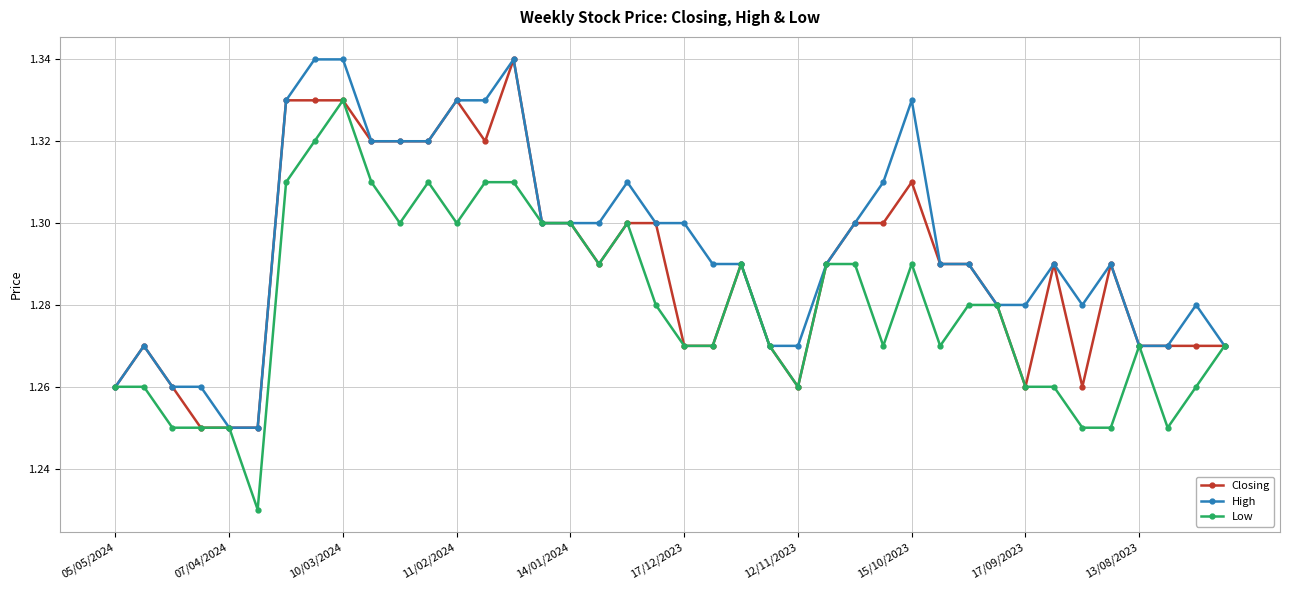

Rank the series by their average value, from highest to lowest.

High, Closing, Low